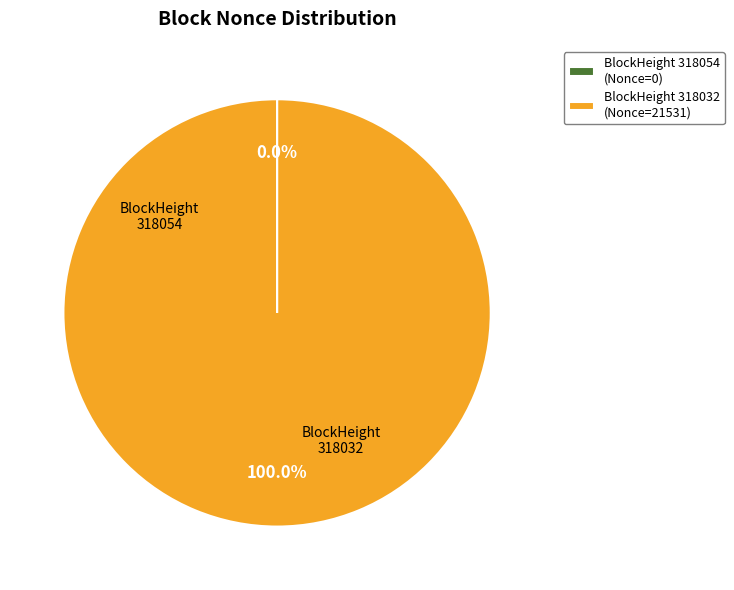

What is the majority slice?

BlockHeight 318032 (Nonce=21531)